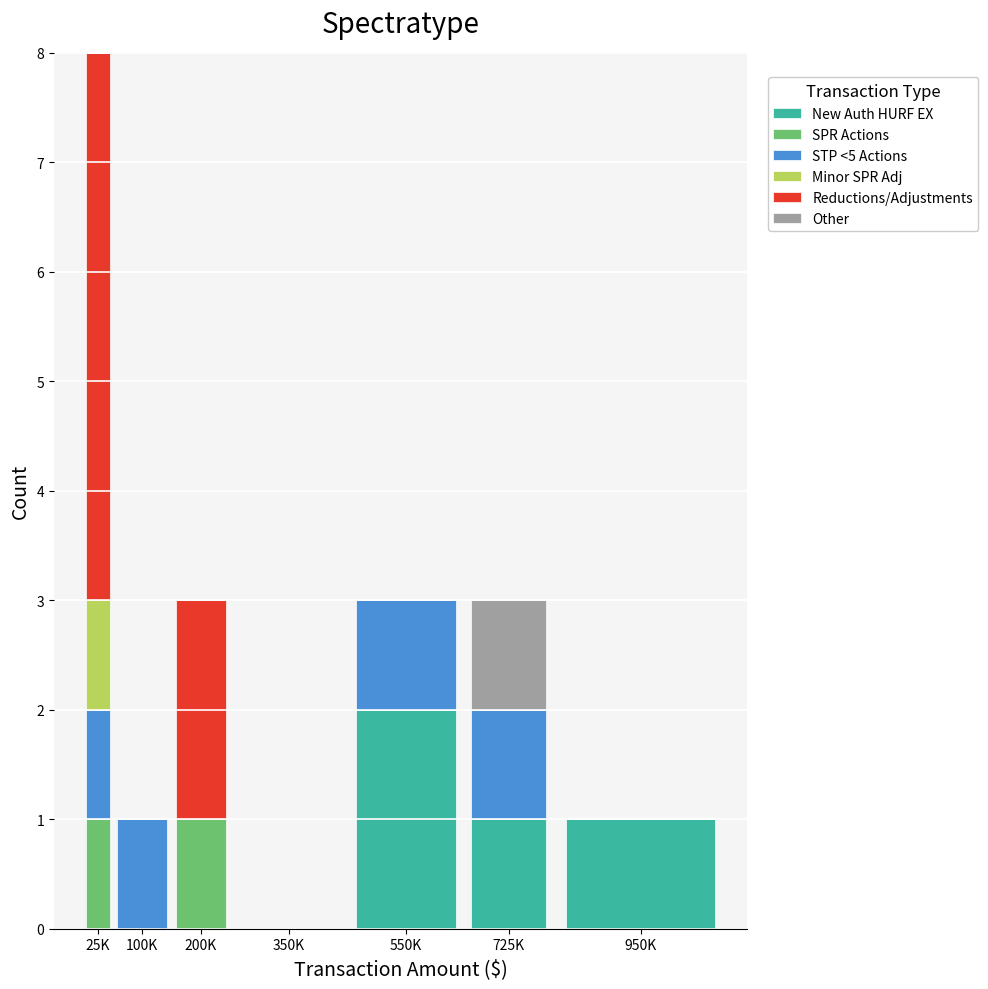

The New Auth HURF EX series shows -1 at 200K. True or false?

False